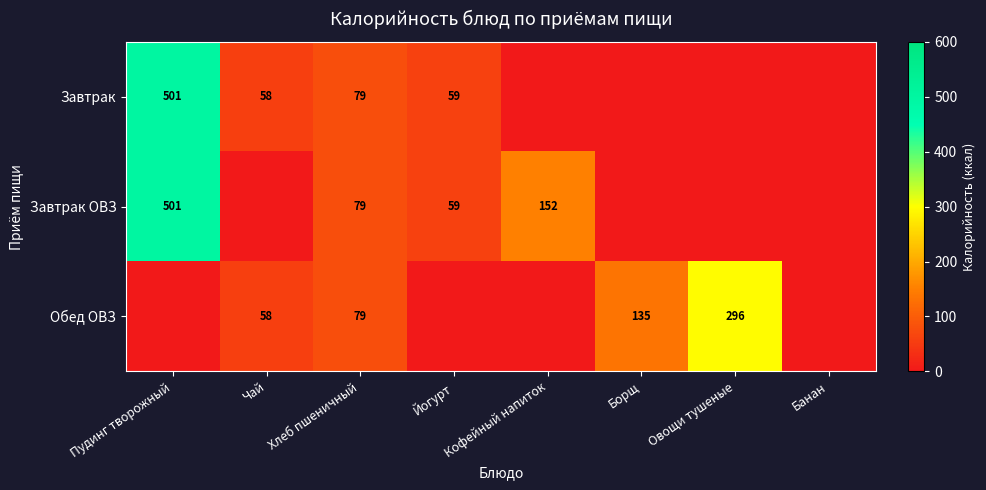

The value of Обед ОВЗ at Чай is 58. True or false?

True